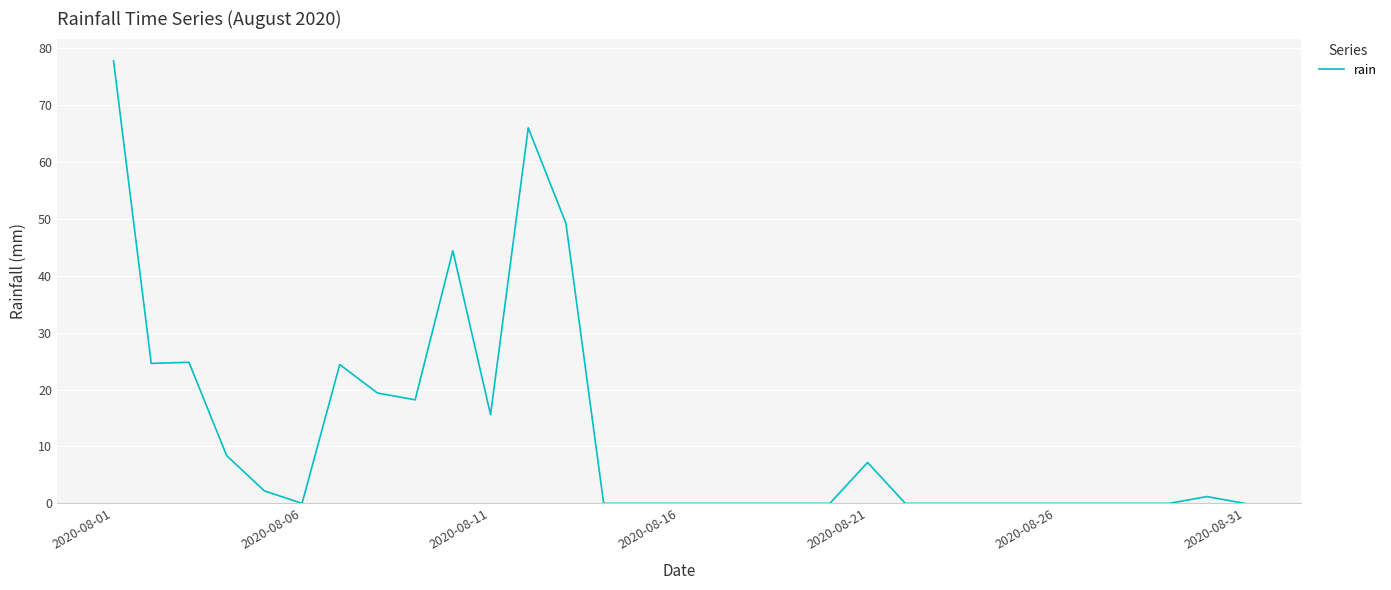

What is the difference between the maximum and minimum values?

77.8